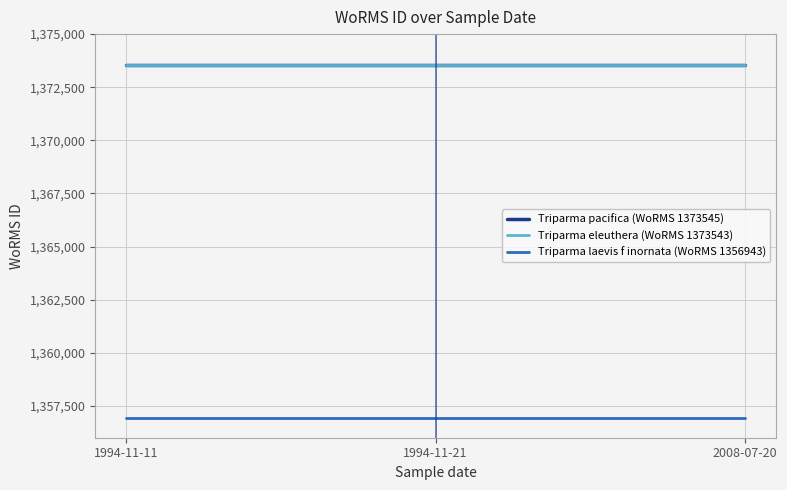

What is the maximum value shown in the chart?

1373545